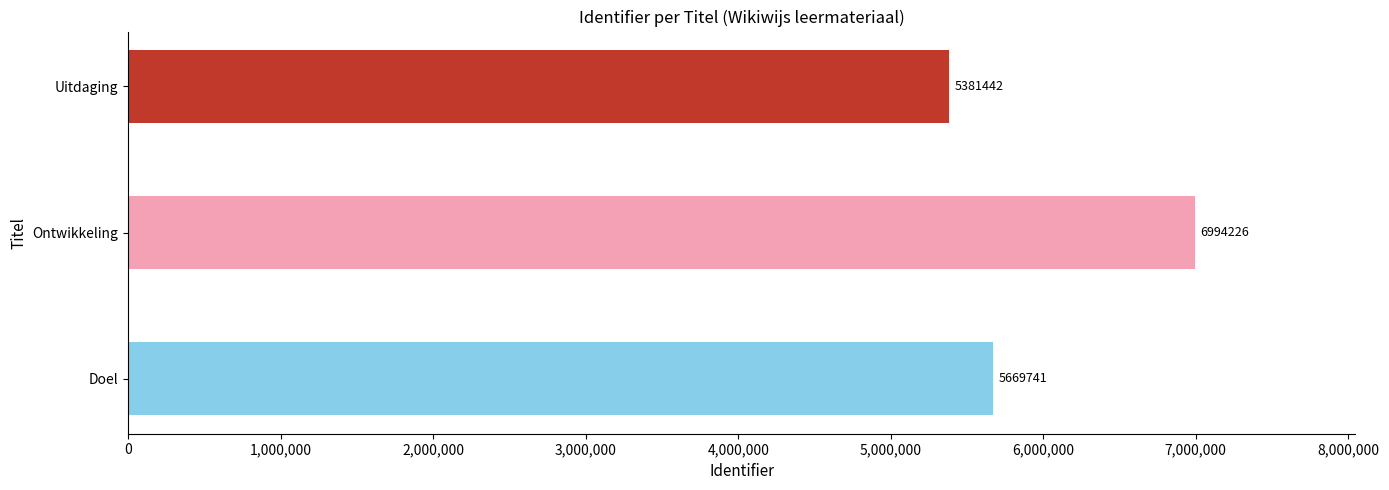

Count the values in the range 5381442 to 6994226.

3